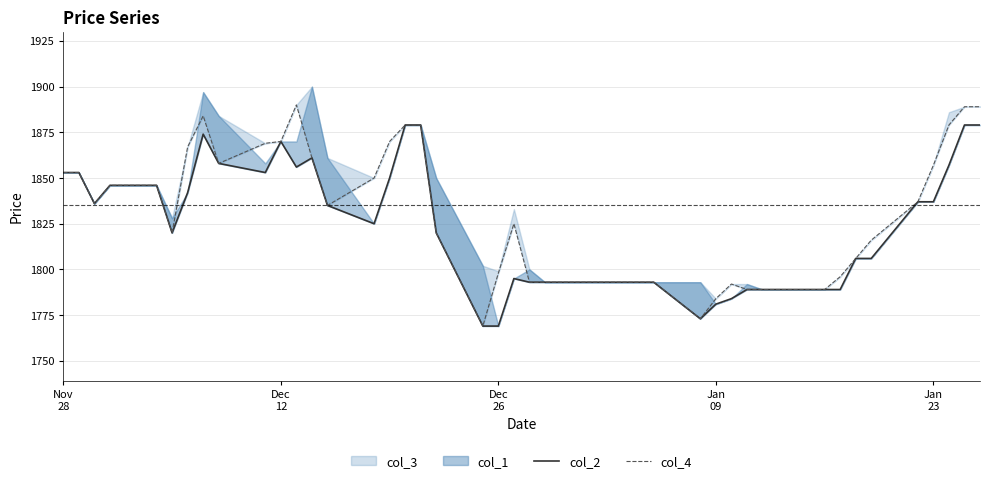

Count the number of categories in the chart.

40